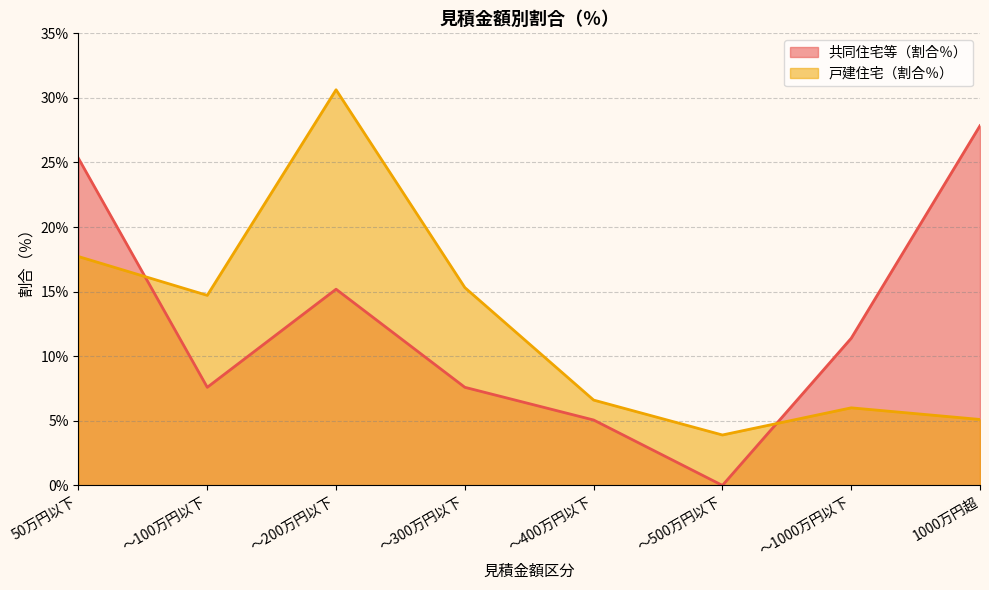

True or false: 共同住宅等（割合％） has more than 1 interior local peaks.

False